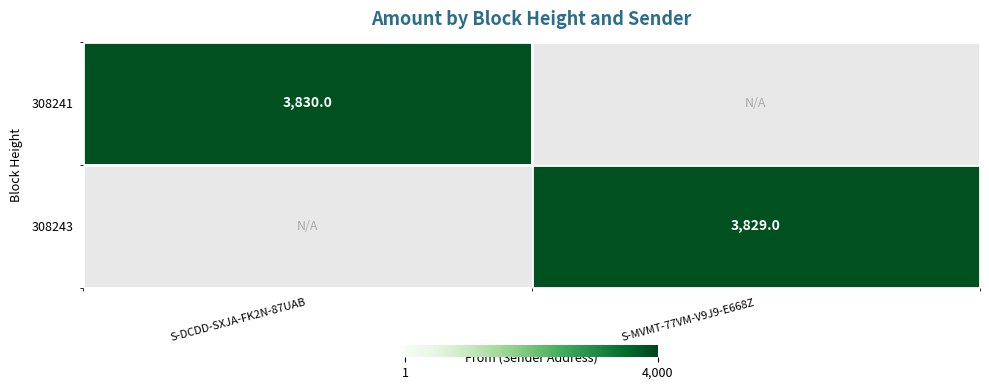

Which category has the lowest value across all series?

S-MVMT-77VM-V9J9-E668Z